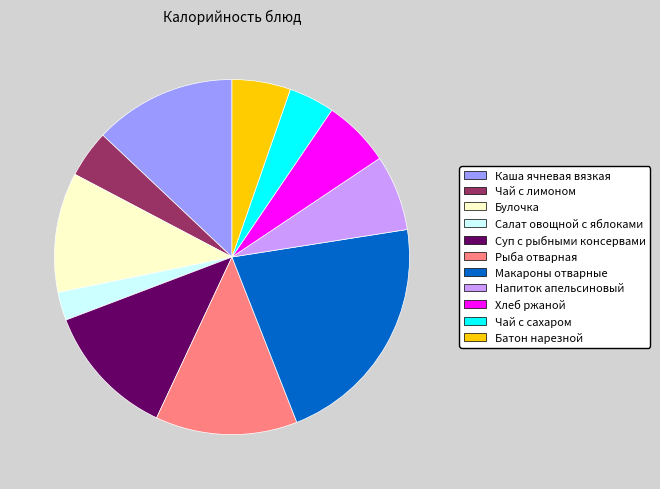

Is there a majority slice in this chart?

No